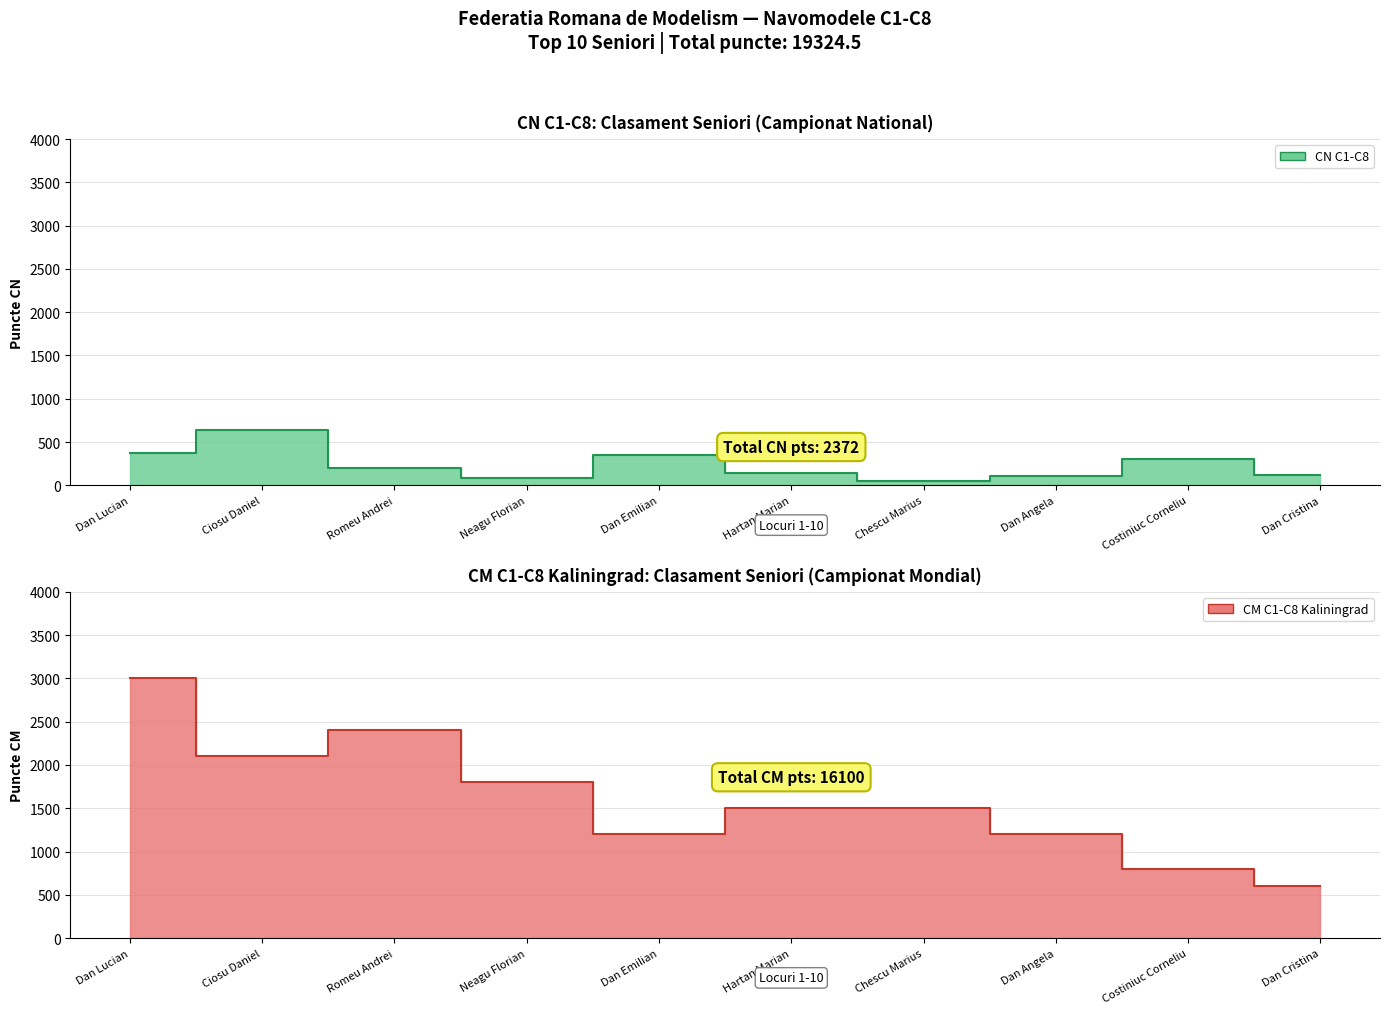

Reading left to right, transcribe all the data shown in this chart.

CN C1-C8: 375	641	200	90	355	140	50	105	300	116
CM C1-C8: 3000	2100	2400	1800	1200	1500	1500	1200	800	600